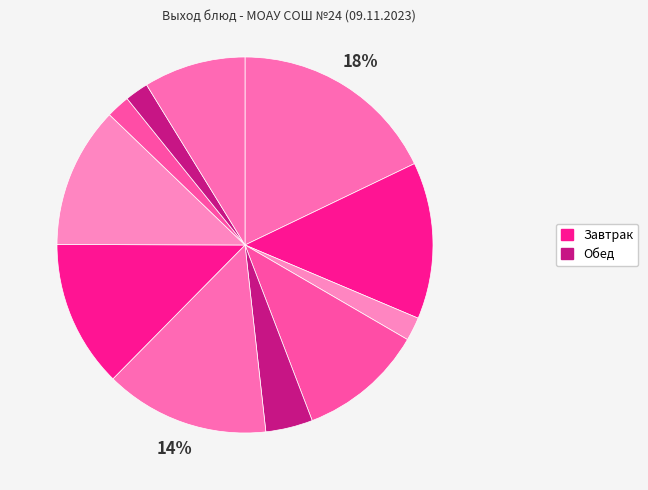

Count the number of slices in the pie.

11